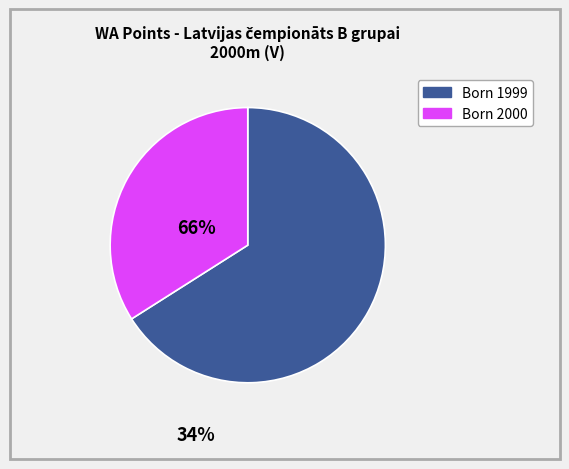

Does any single category account for the majority?

Yes